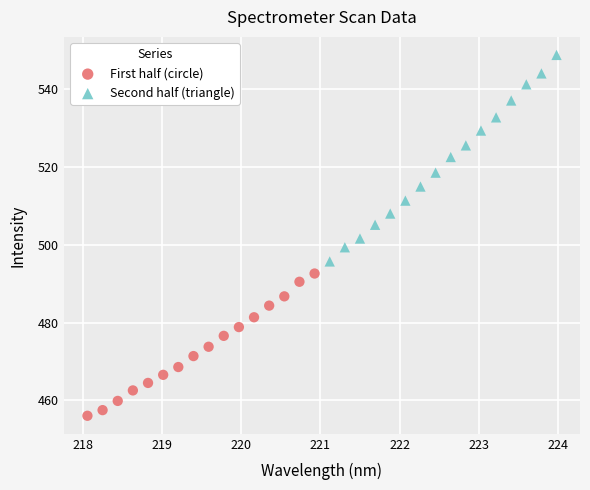

Which series contains the lowest Y value?

First half (circle)